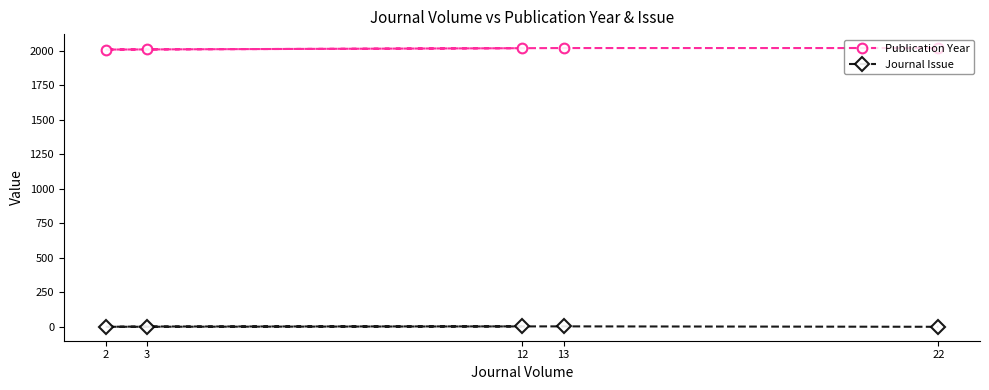

Which series has the widest spread of values?

Publication Year